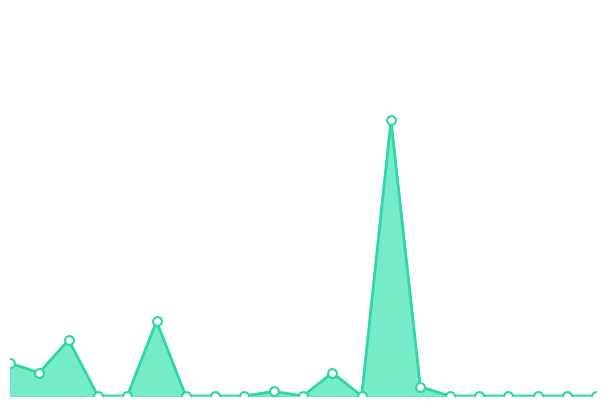

Which series has the largest total across all categories?

Totals line